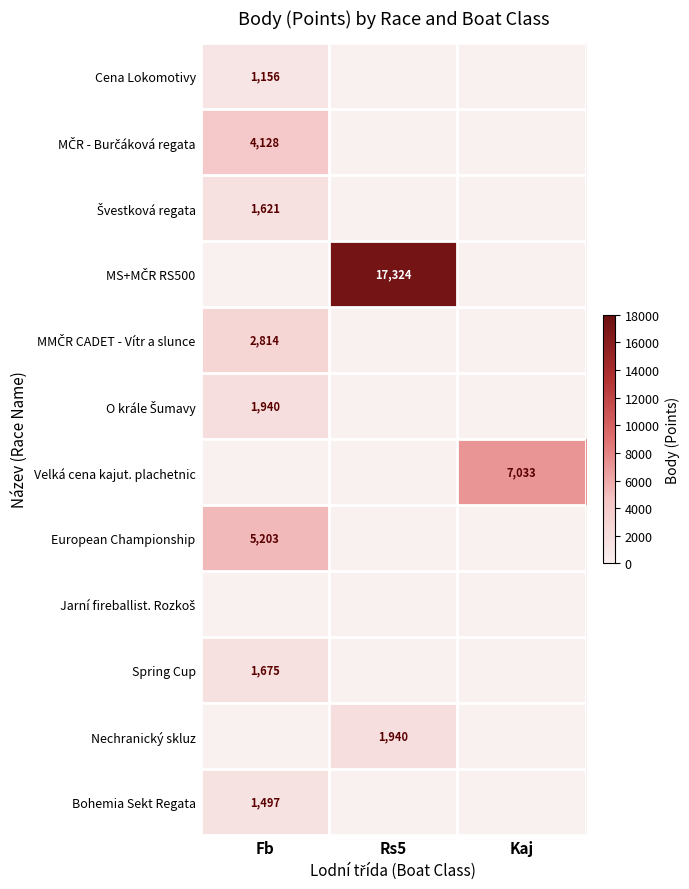

At which category is the sum across all series the highest?

Fb